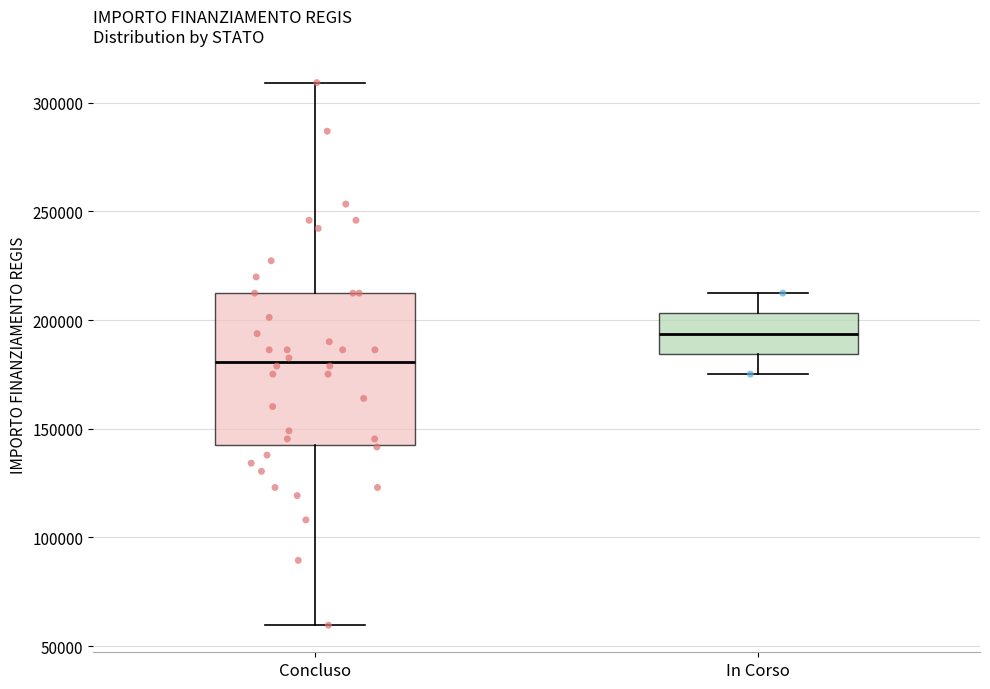

Comparing the boxes themselves (not the whiskers), which one is the tallest?

Concluso